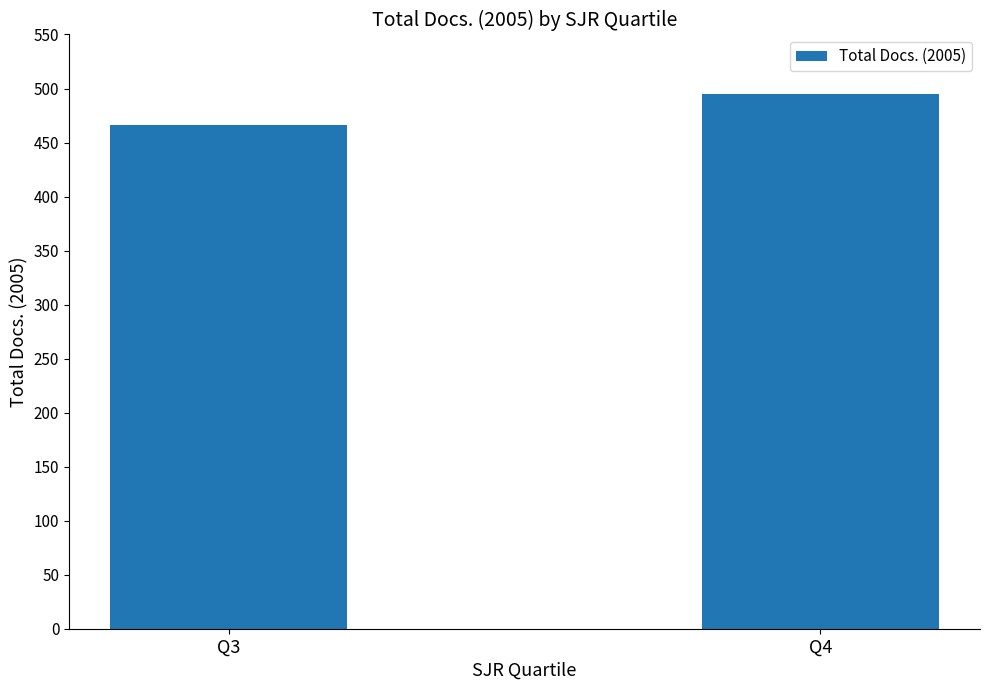

Are the bars grouped side by side (vs. stacked)?

No